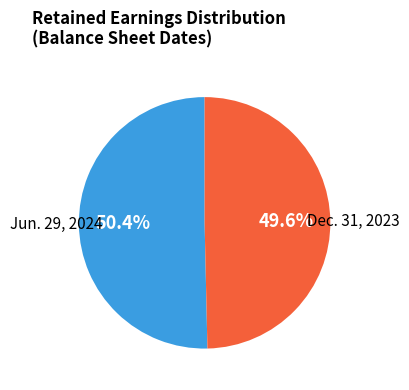

Which slice is the largest?

Jun. 29, 2024